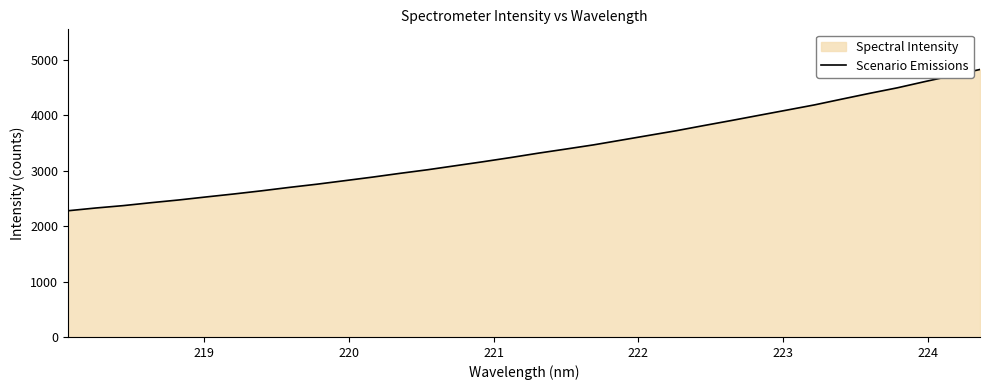

What is the smallest value displayed?

2277.5